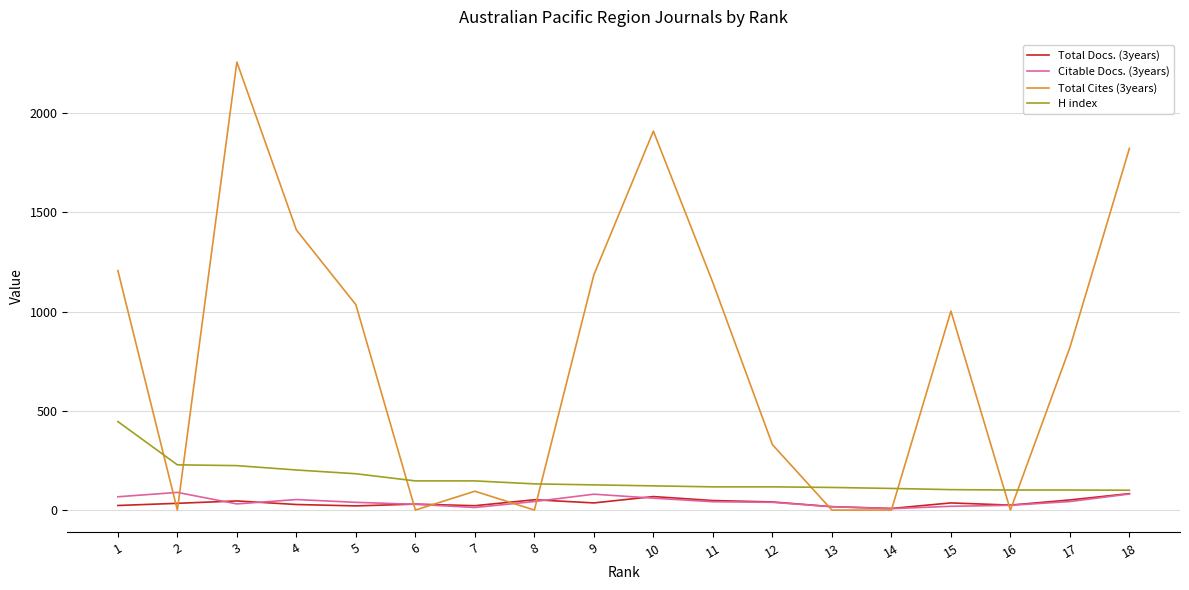

At which category is the sum across all series the highest?

3